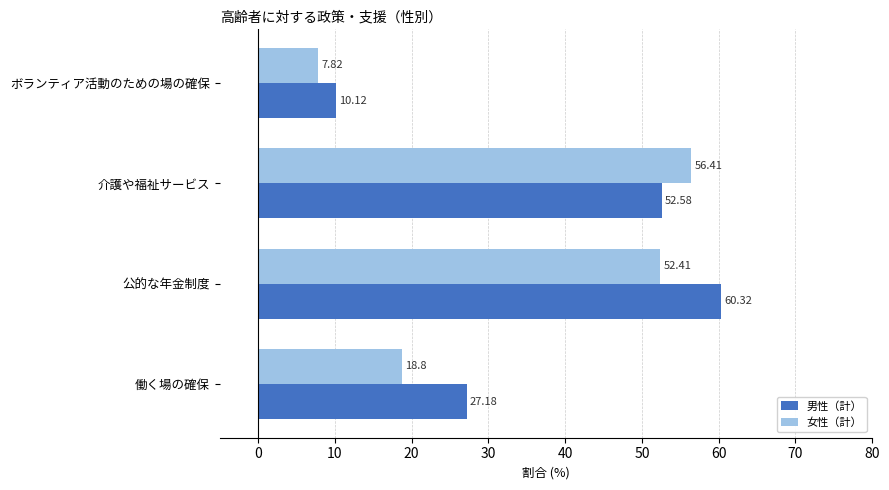

What is the smallest value displayed?

7.8